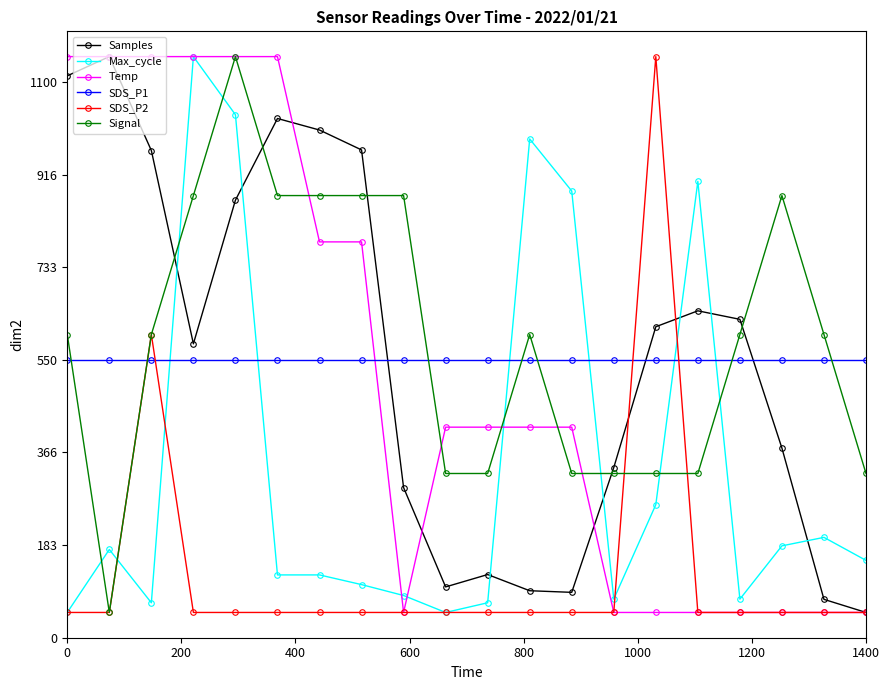

How many intersections are there between Max_cycle and SDS_P1?

6